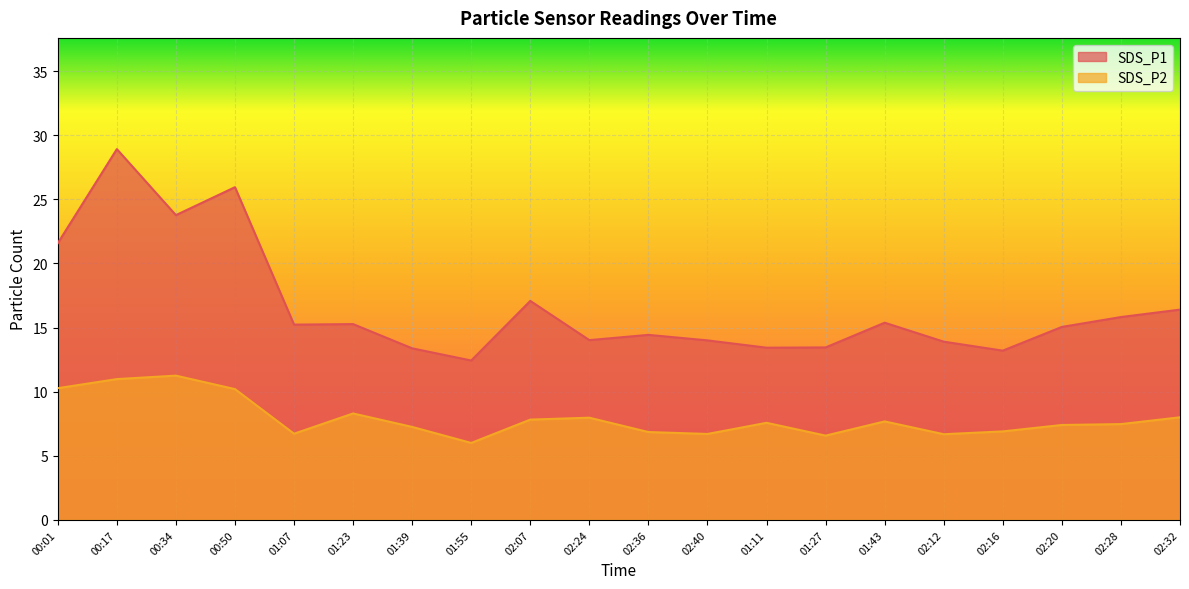

Where is SDS_P2 nearest to the value 8?

02:32